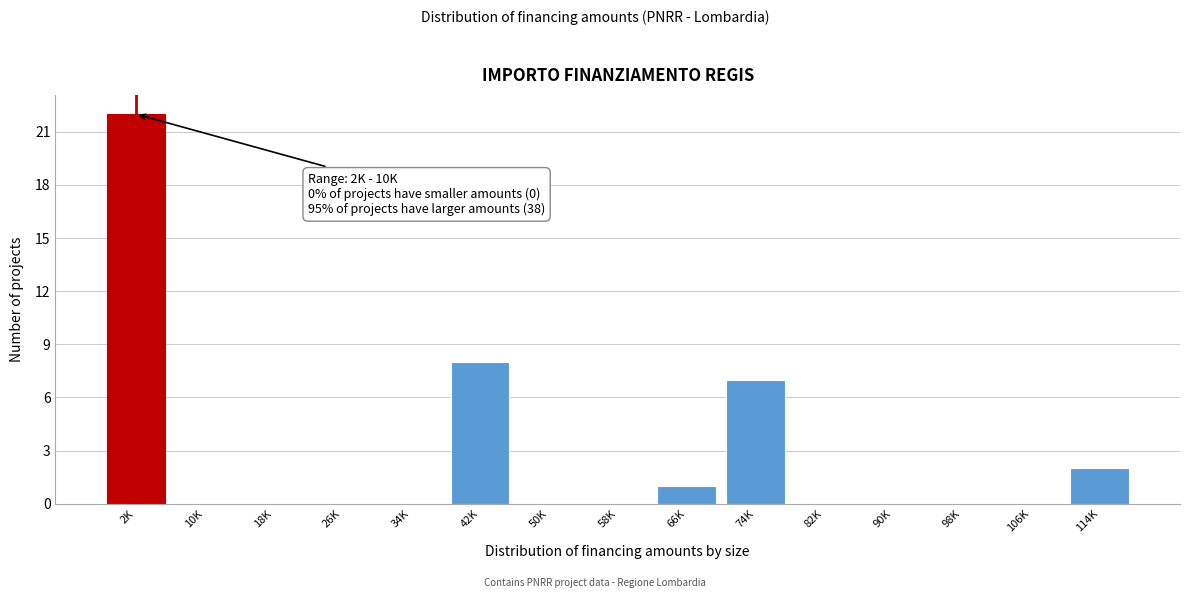

Reading left to right, transcribe all the data shown in this chart.

2K=22	10K=0	18K=0	26K=0	34K=0	42K=8	50K=0	58K=0	66K=1	74K=7	82K=0	90K=0	98K=0	106K=0	114K=2